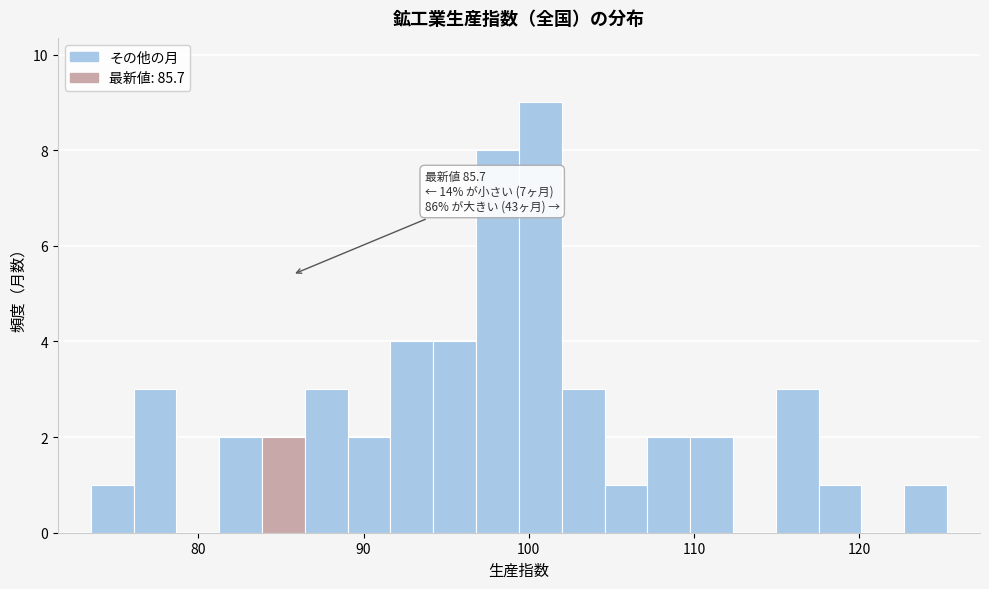

Read against the x-axis, roughly where is the centre of the tallest bar?

101